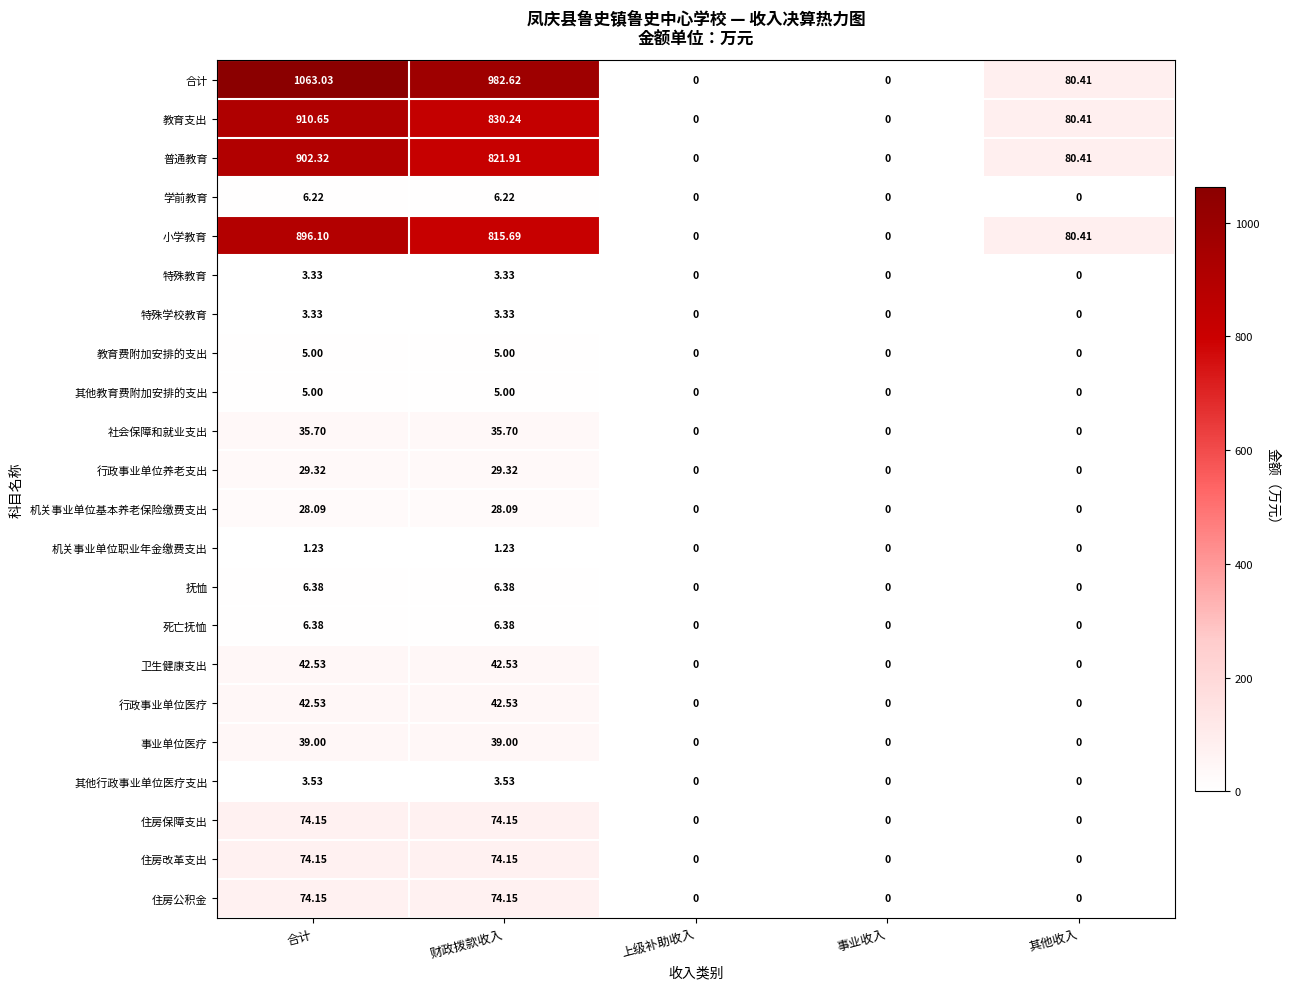

At which category is the sum across all series the highest?

合计